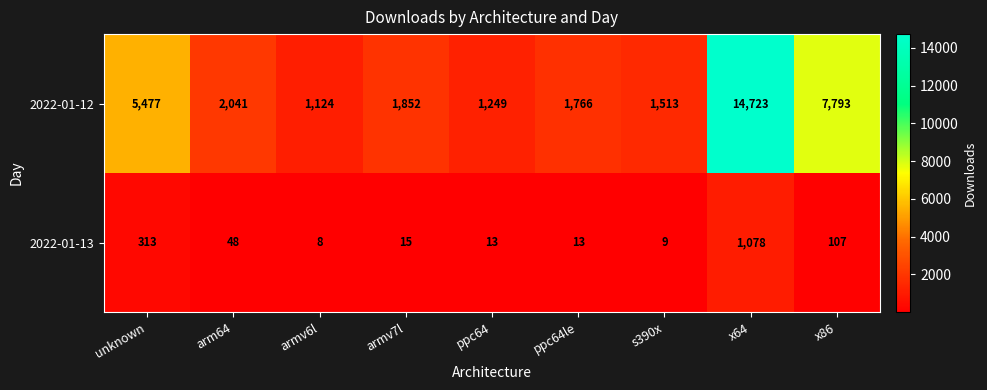

True or false: 2022-01-13 has a value of 67 at x86.

False